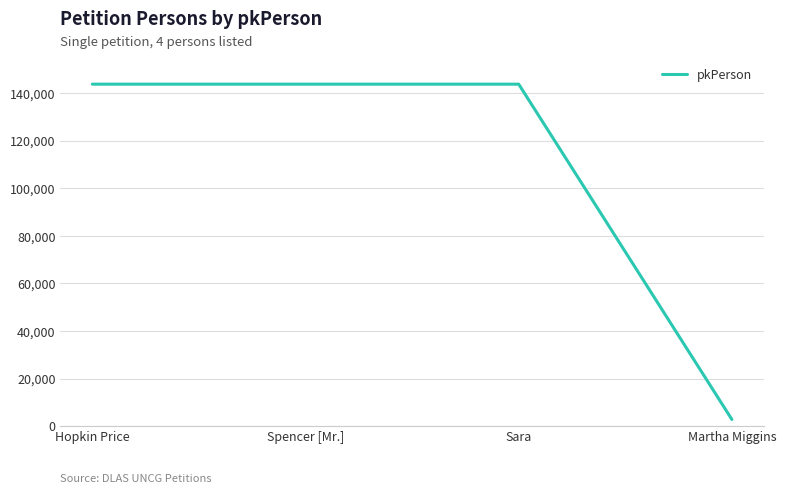

True or false: there are more than 0 points higher than both neighbors.

True